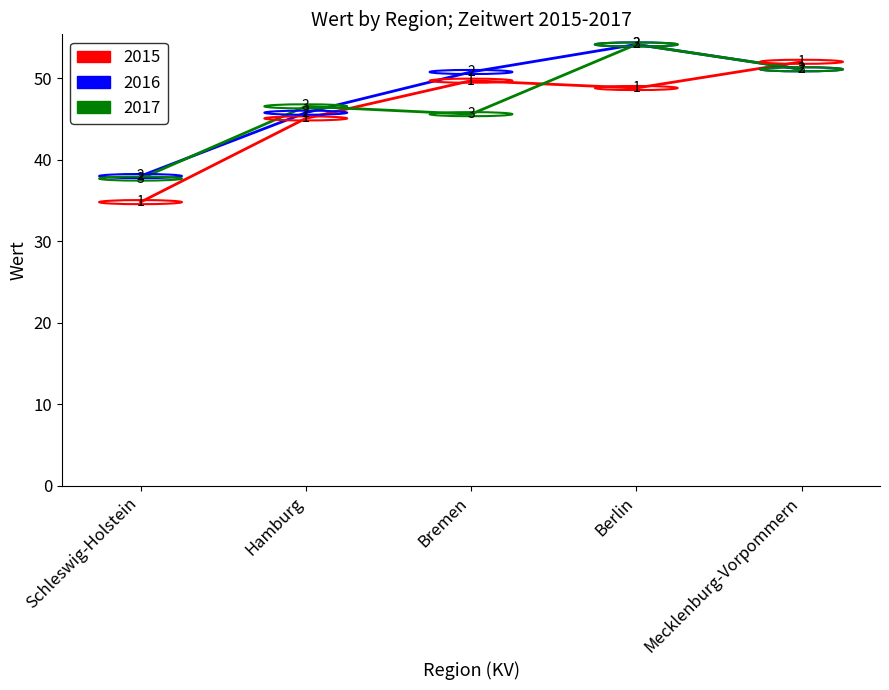

At how many categories does at least one series exceed 38?

5